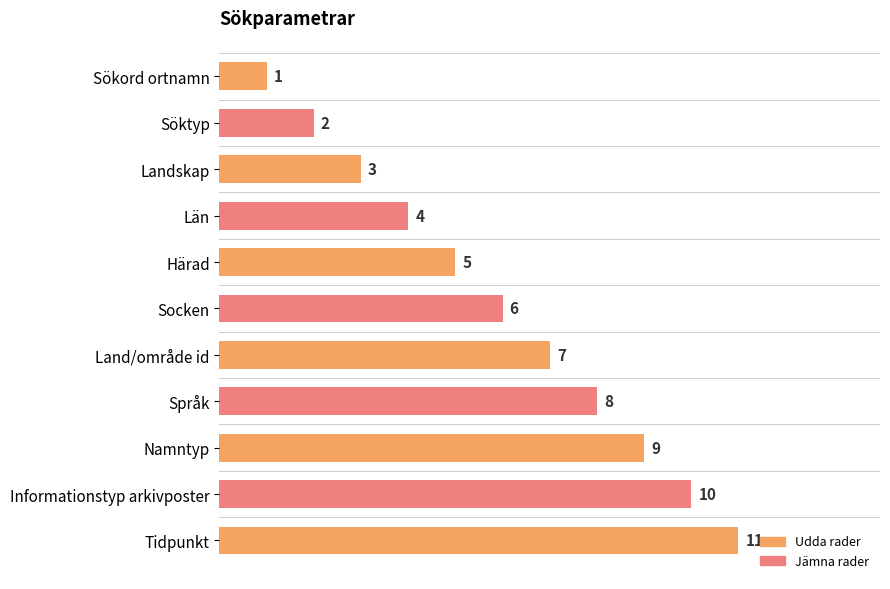

How many distinct data groups are displayed?

1